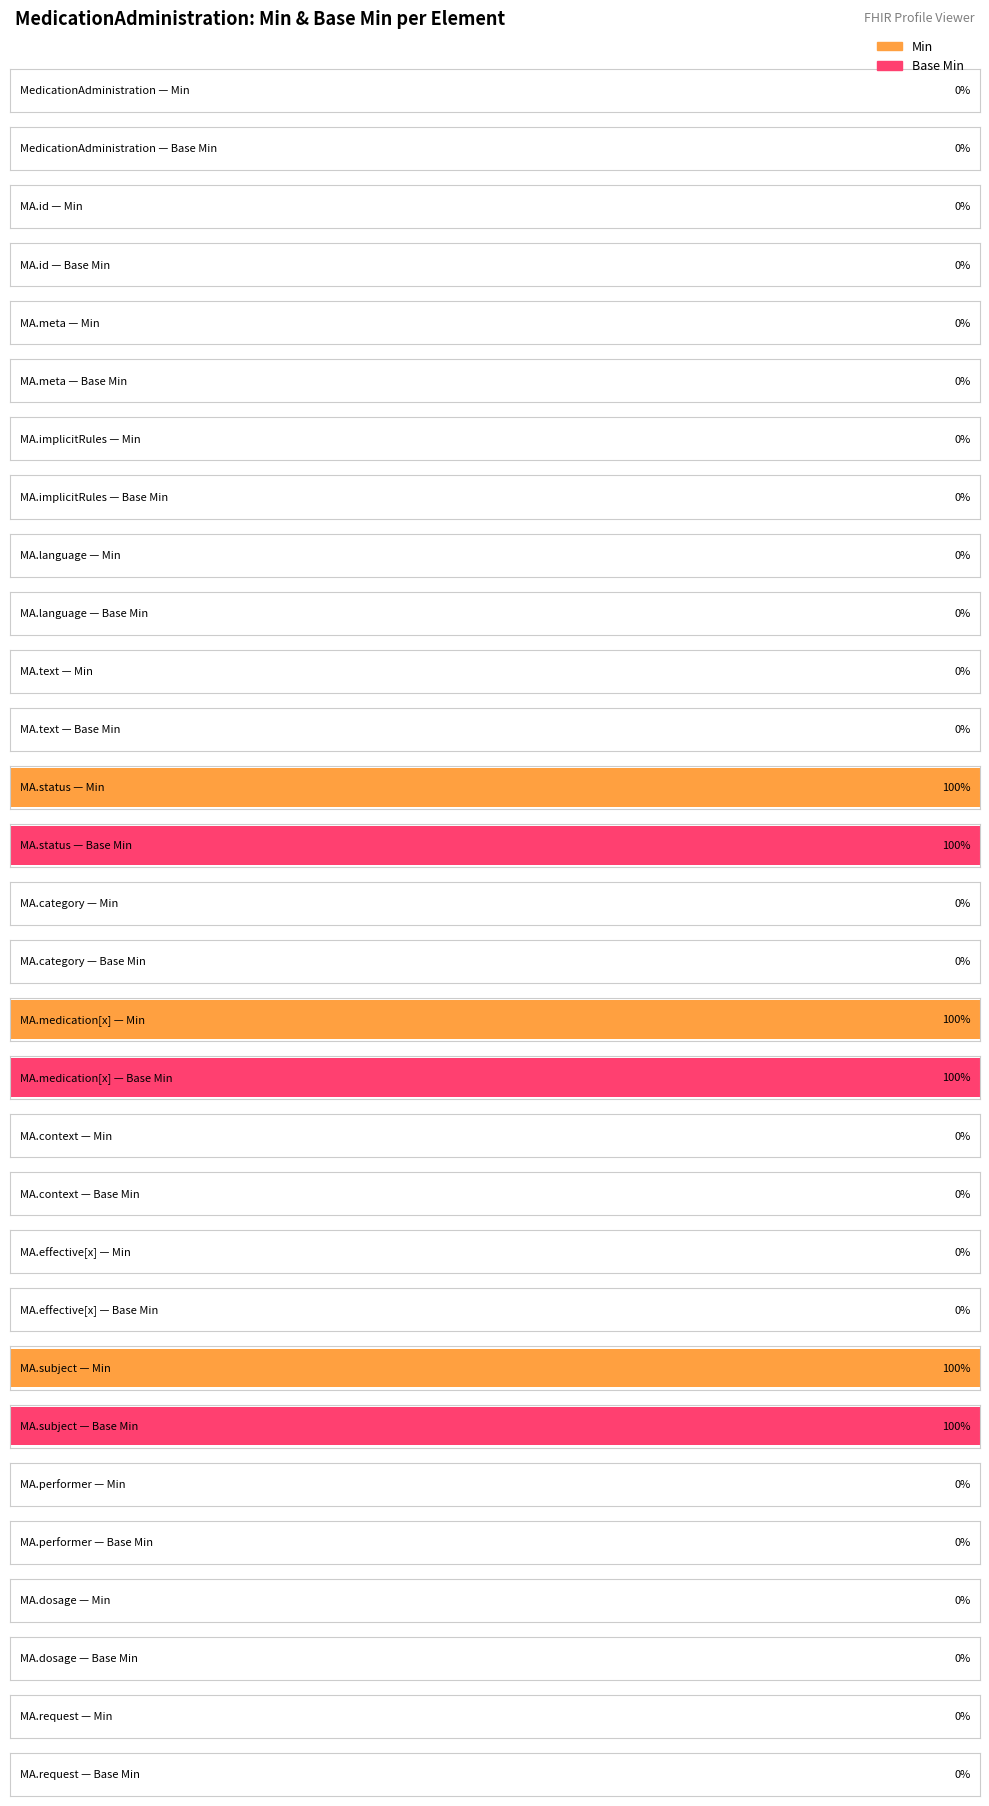

Is it true that Base Min equals 0 at MedicationAdministration.id?

True